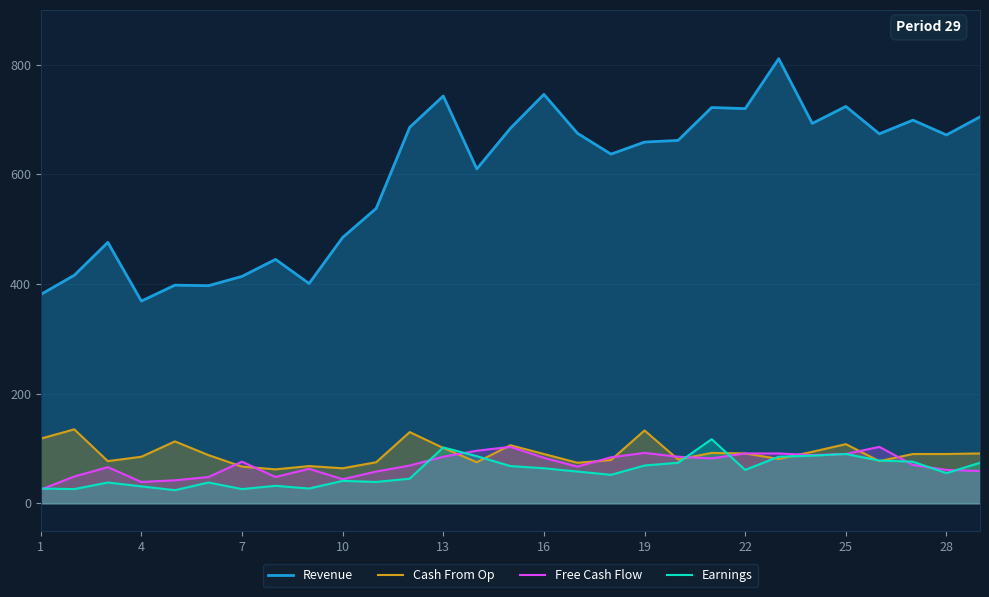

The value of Cash From Op at 28 is 90. True or false?

True